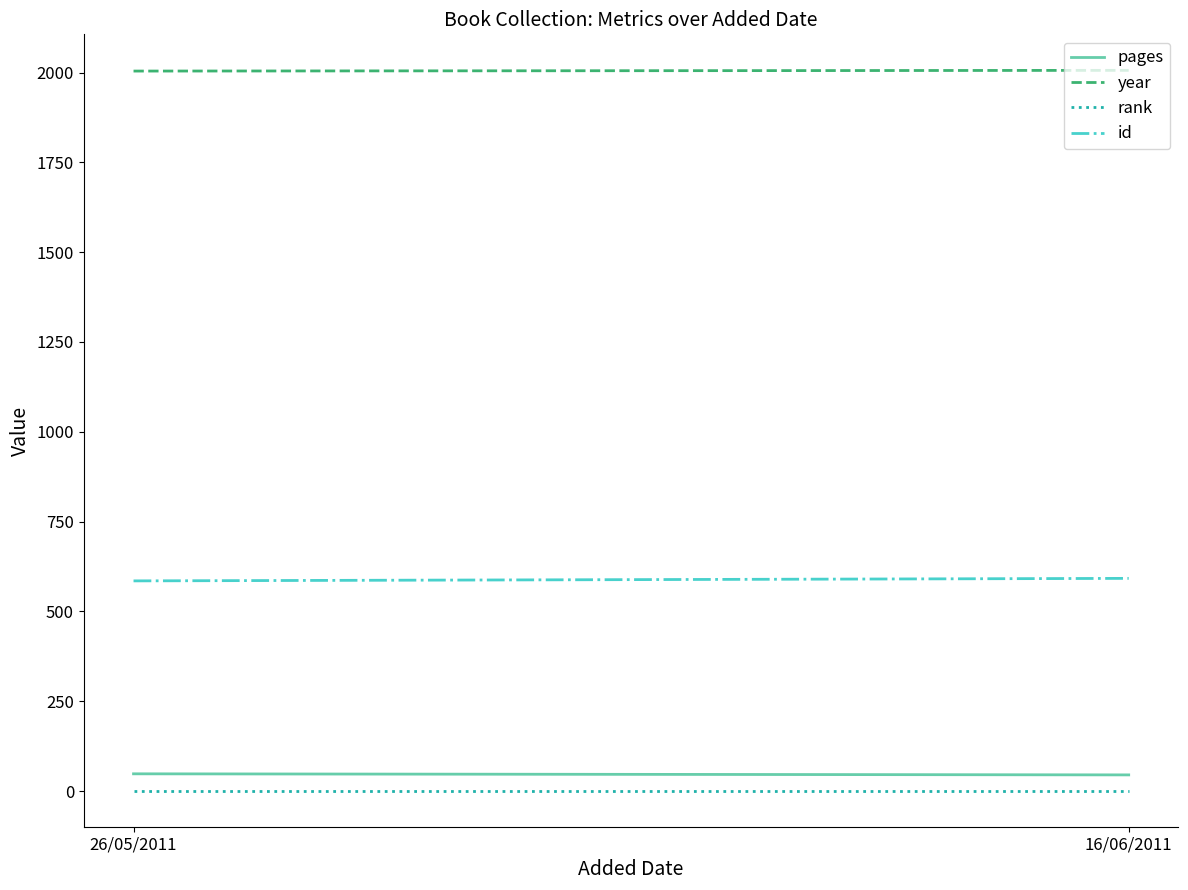

How many id values are between 585 and 592?

2